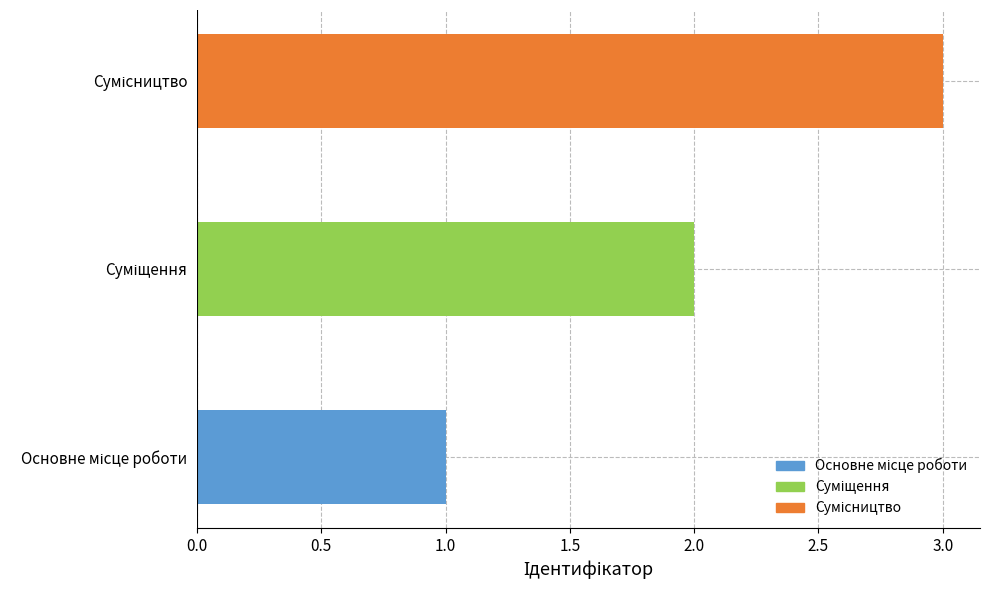

What is the sum of all values?

6